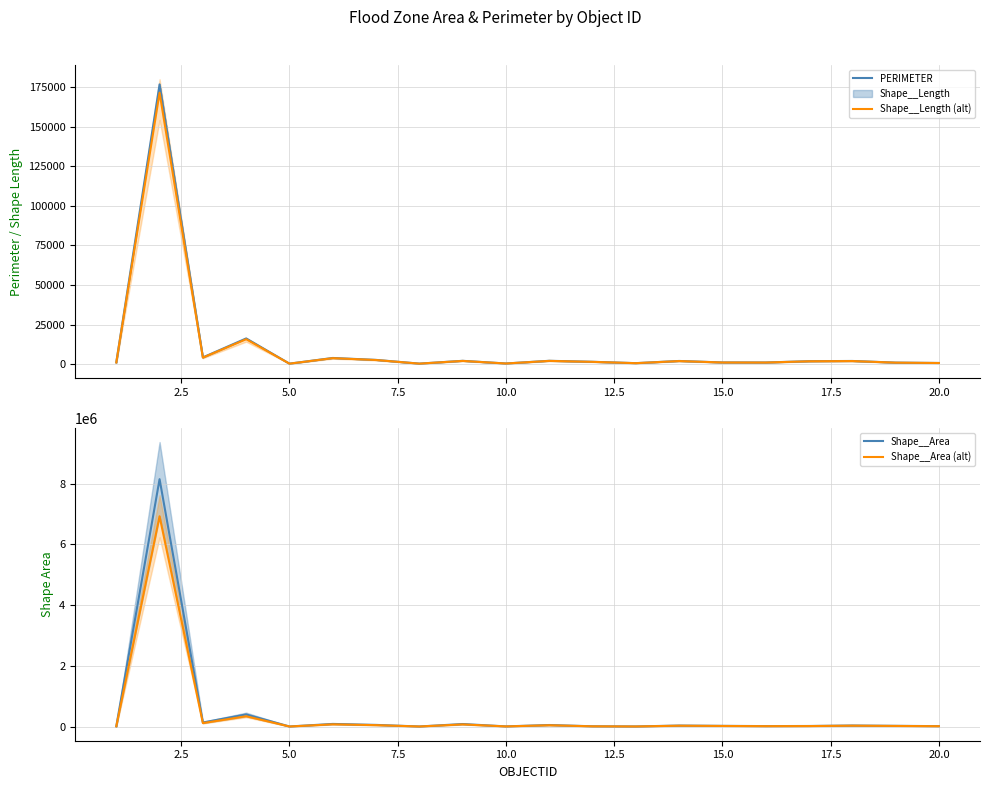

True or false: Shape__Area (alt) has a value of 12630.6 at 11.

False